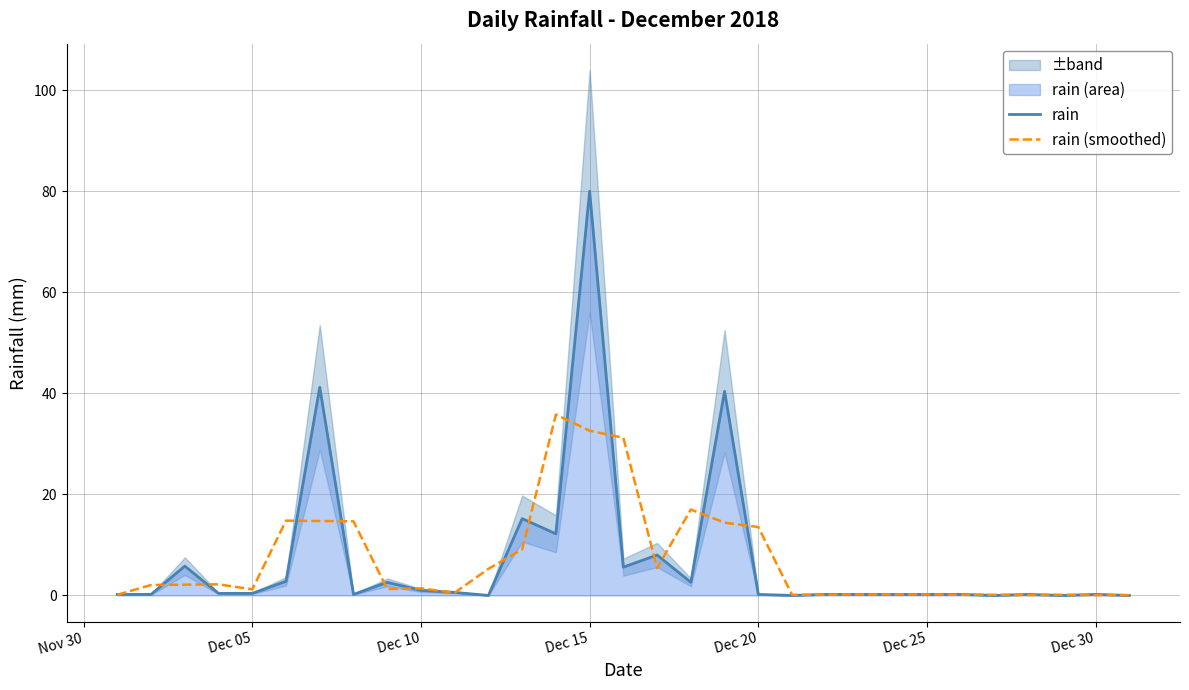

Which category has the highest value in the rain series?

Dec 15